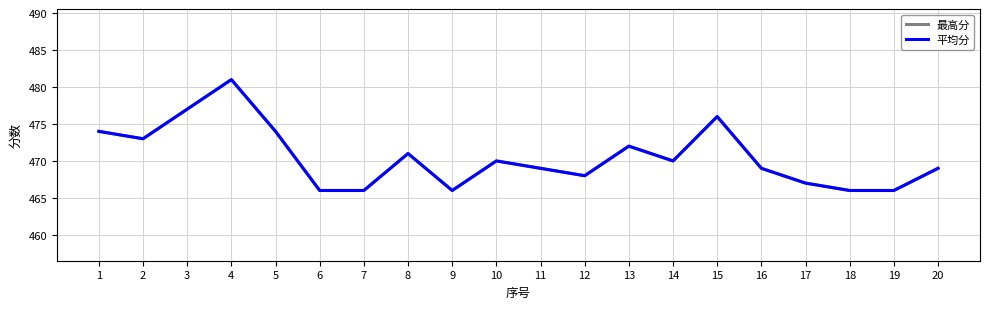

What is the value of the 平均分 point at the 18th from the left?

466